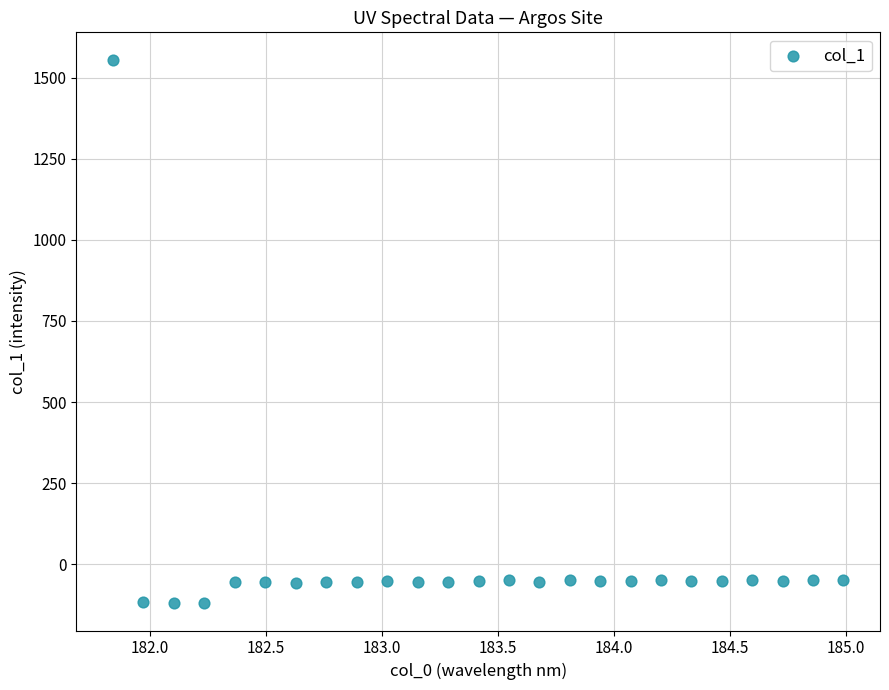

What is the range of Y values (max minus min)?

1675.9